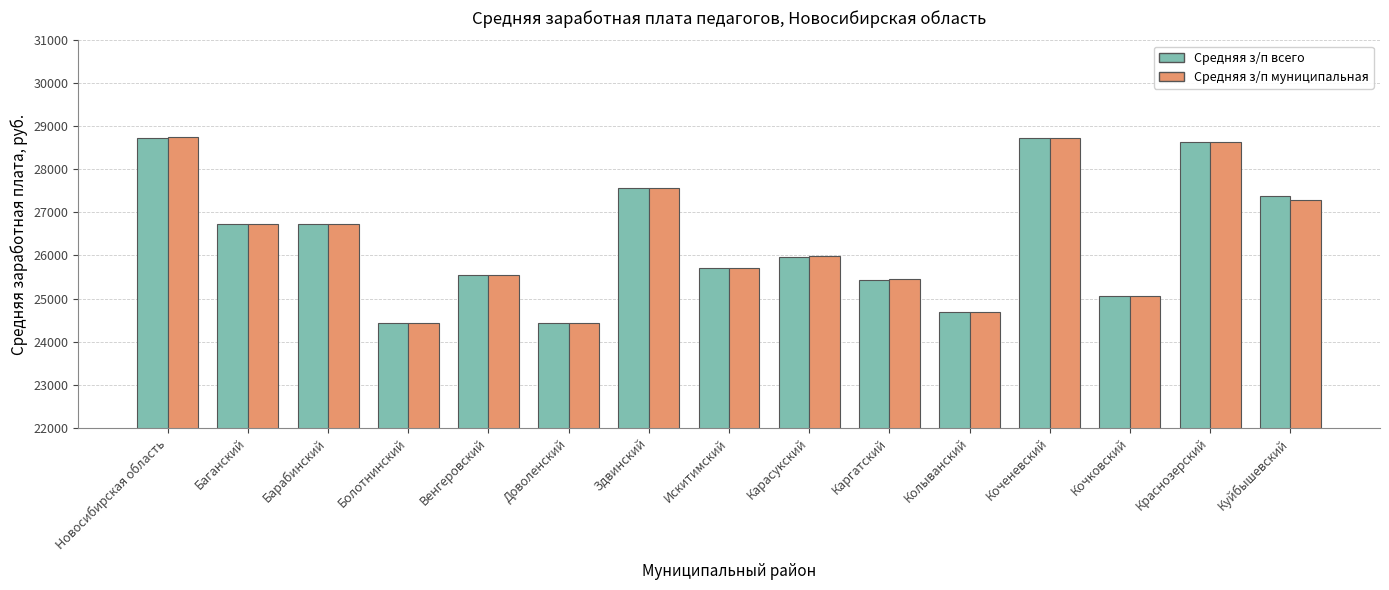

What is the label of the 12th bar from the right?

Болотнинский